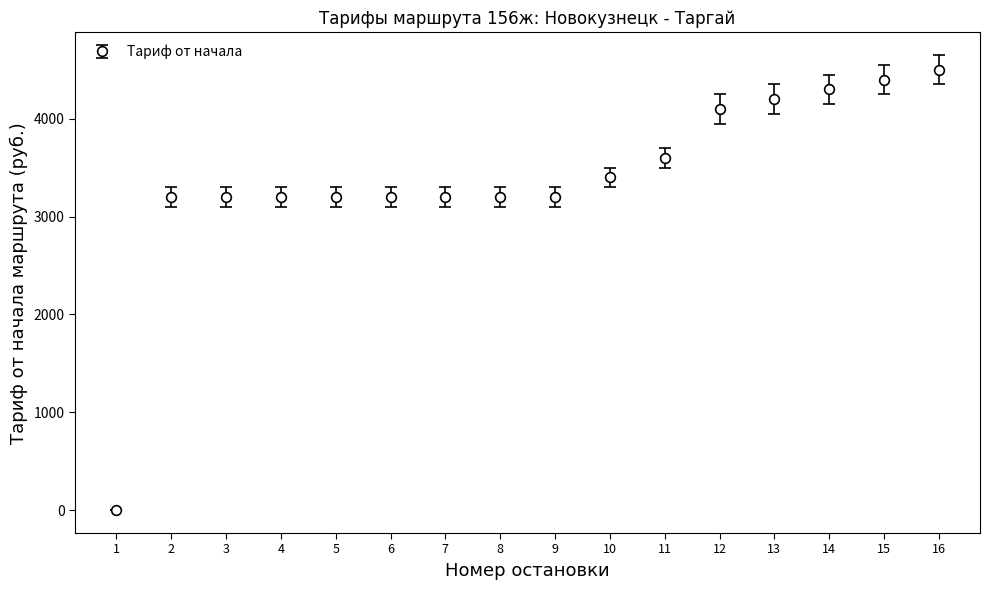

What is the change in value from 6 to 16?

+1300